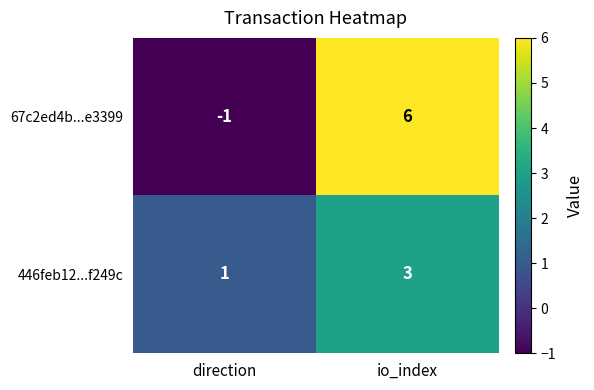

List the series in order of their overall mean, highest first.

67c2ed4b...e3399, 446feb12...f249c